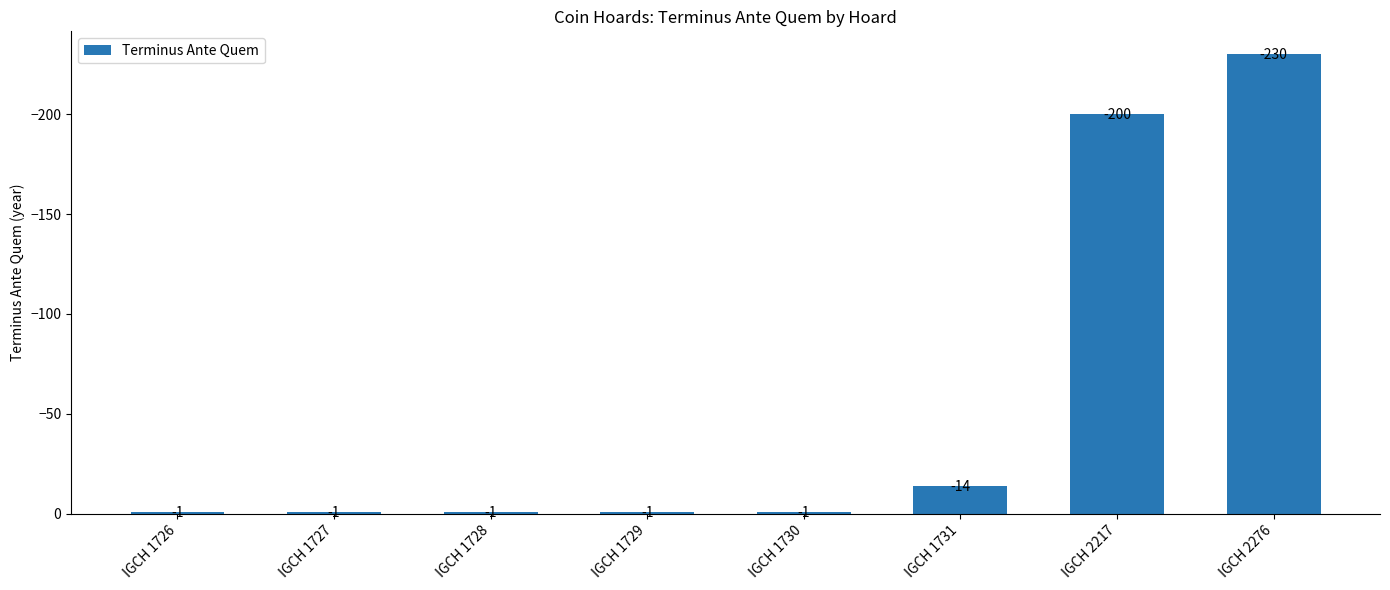

What is the value of the 4th bar from the left?

-1